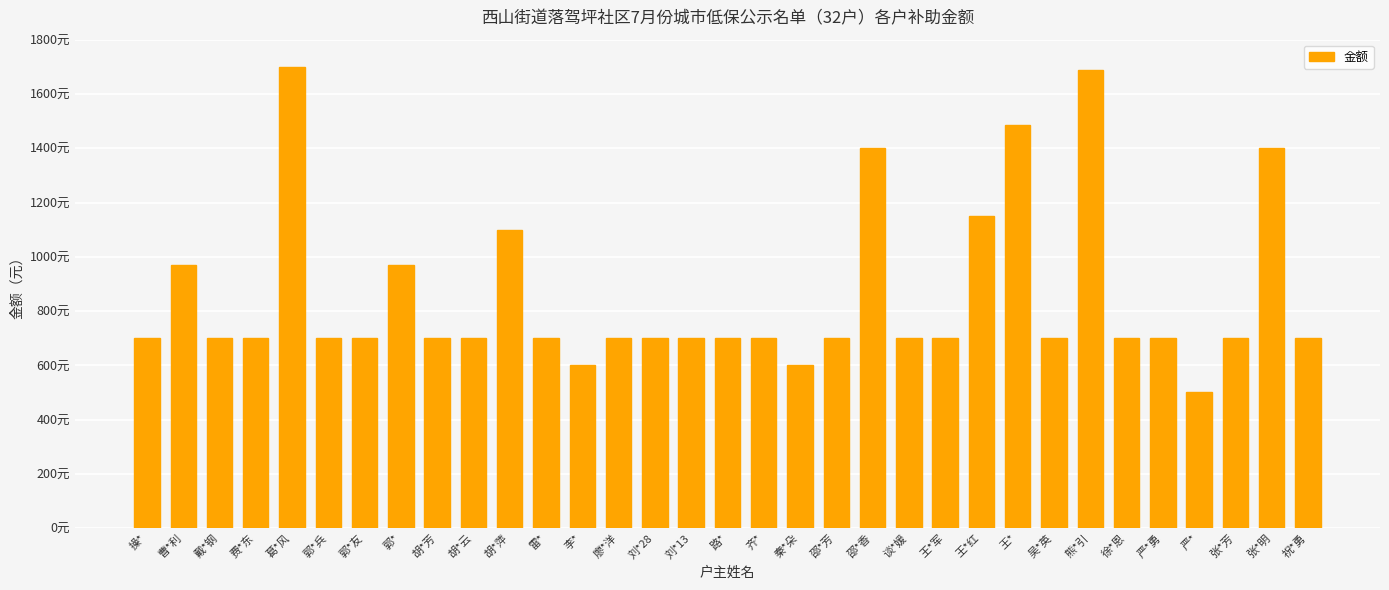

Approximately how many times larger is the value at 胡*云 compared to 李*?

1.2